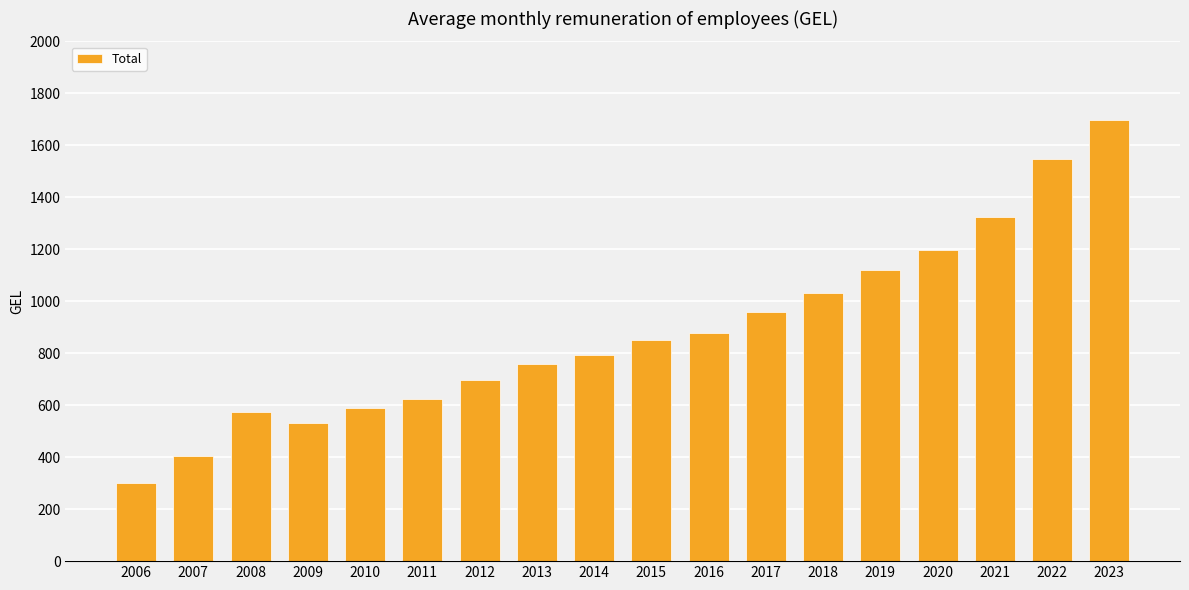

What is the maximum value shown in the chart?

1698.1